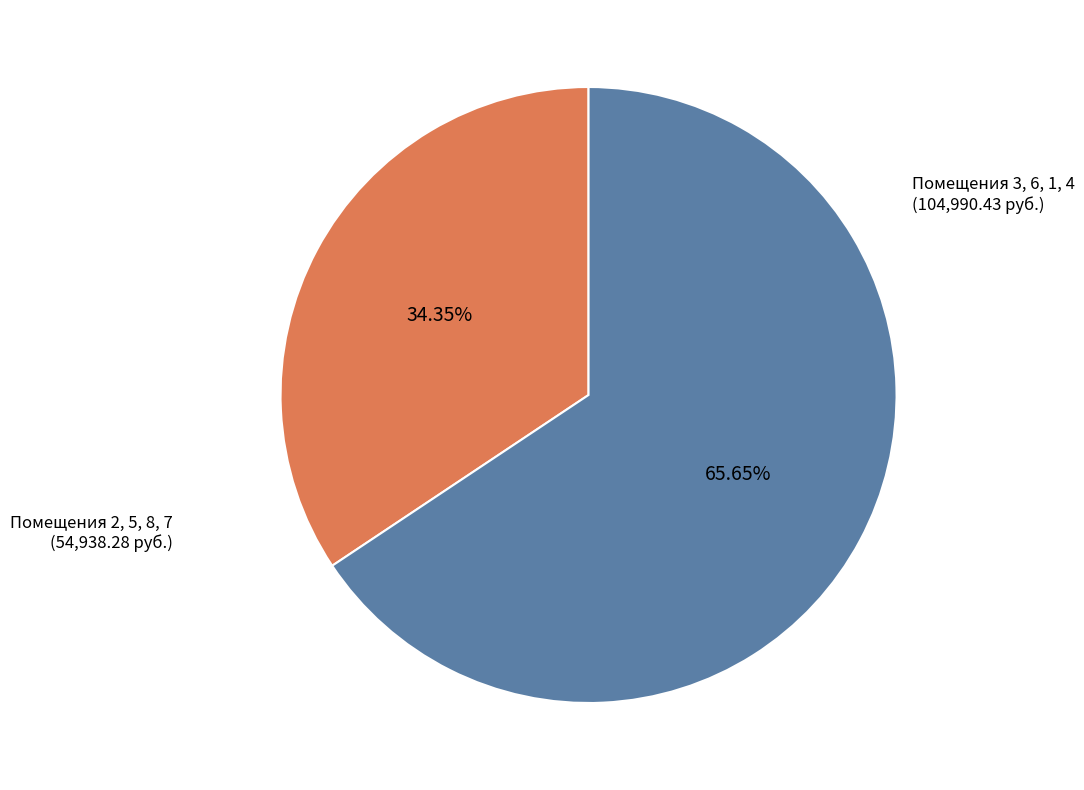

Is there a majority slice in this chart?

Yes